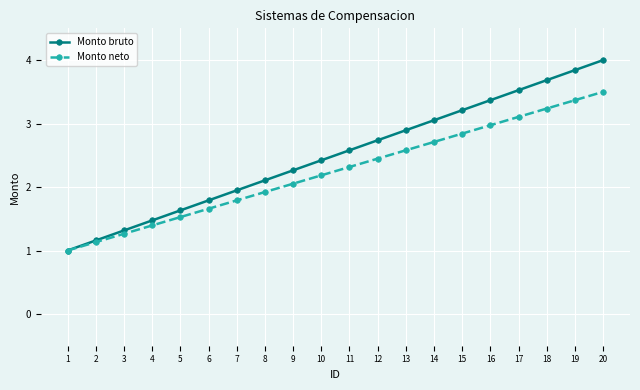

What is the total value across all series at 4?

2.9